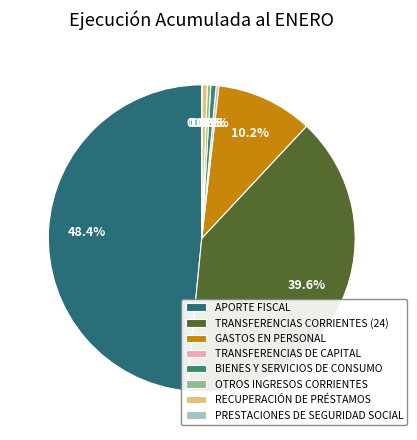

What is the ratio of the value at GASTOS EN PERSONAL to the value at OTROS INGRESOS CORRIENTES?

28.6